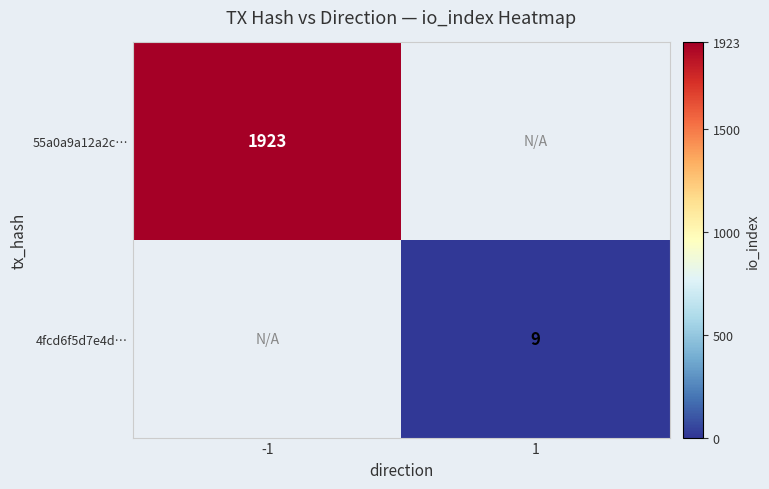

Is it true that 4fcd6f5d7e4d… equals 14 at 1?

False